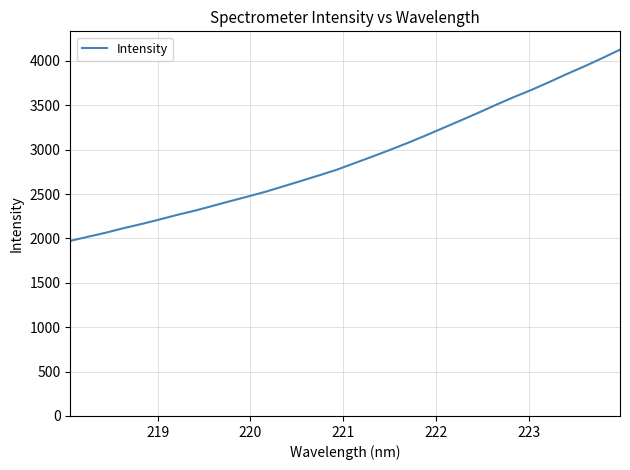

What is the difference between the maximum and minimum values?

2153.5